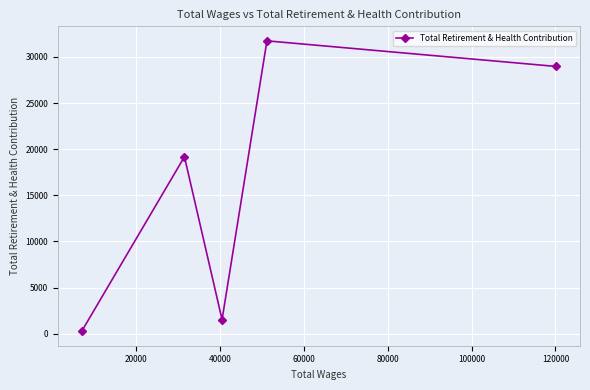

What is the difference between the second highest and minimum values?

28708